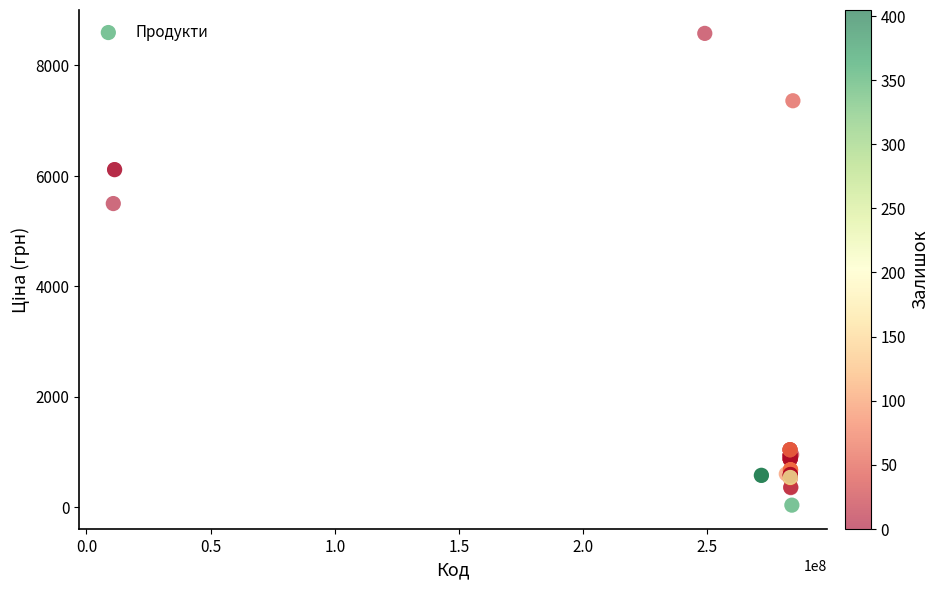

What Y value in the scatter plot is closest to 4306?

5497.3